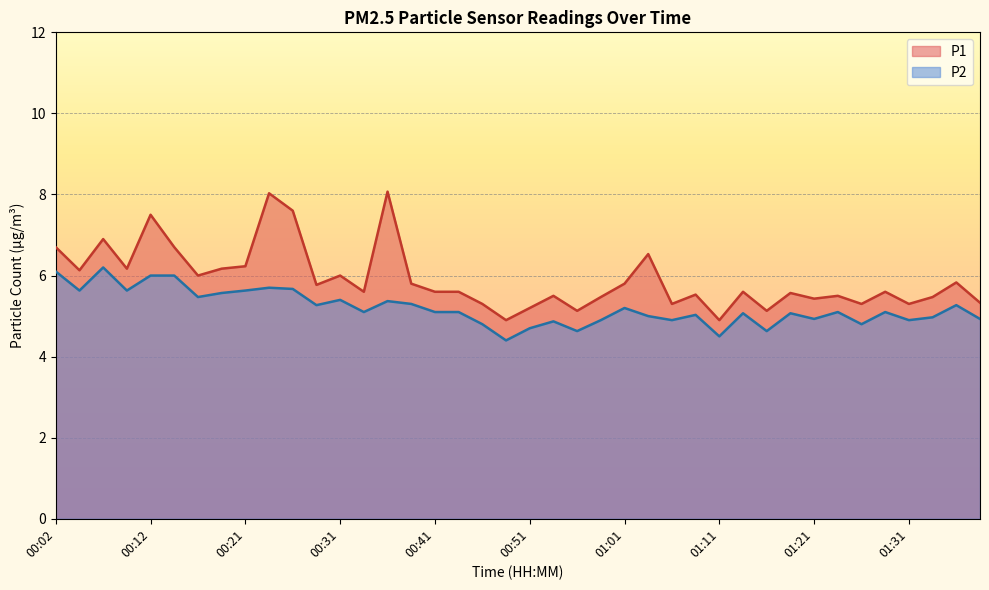

In P1, how many points are higher than both neighbors (excluding endpoints)?

13